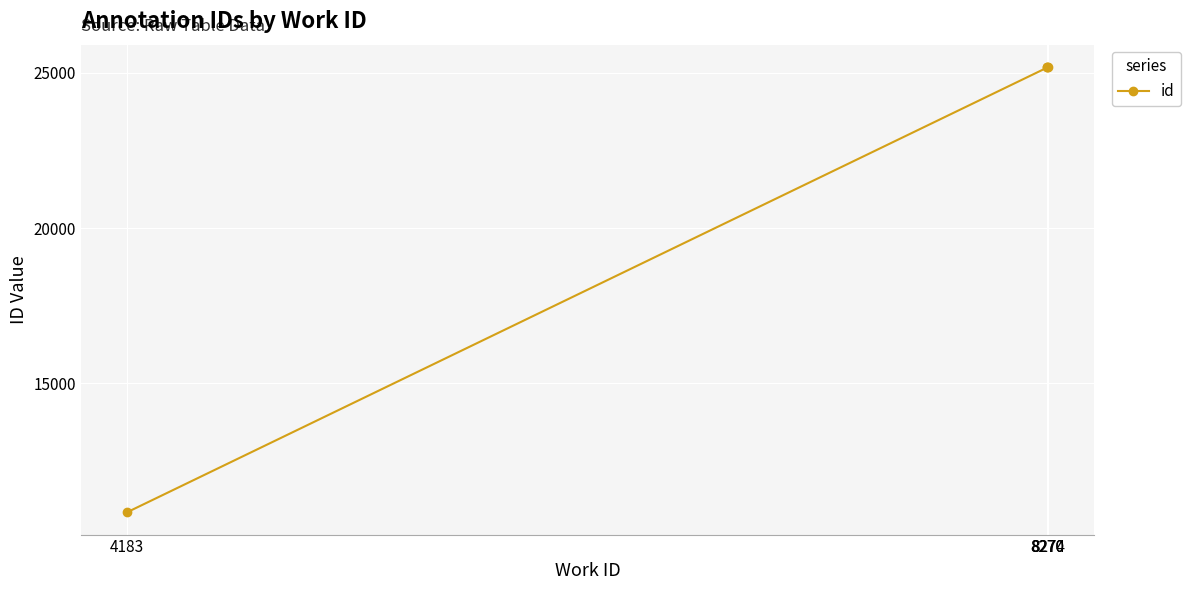

Between 8270 and 8274, which is larger?

8274